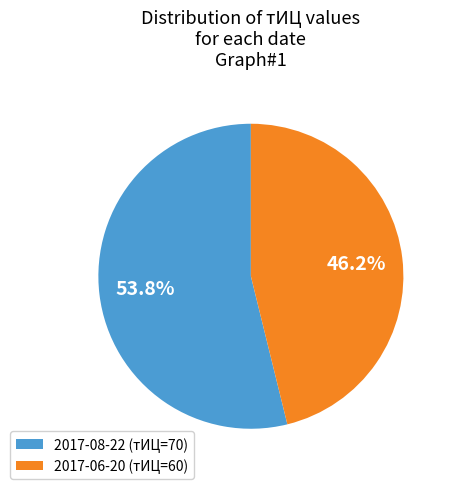

Rank the categories by value from lowest to highest.

2017-06-20 (тИЦ=60), 2017-08-22 (тИЦ=70)